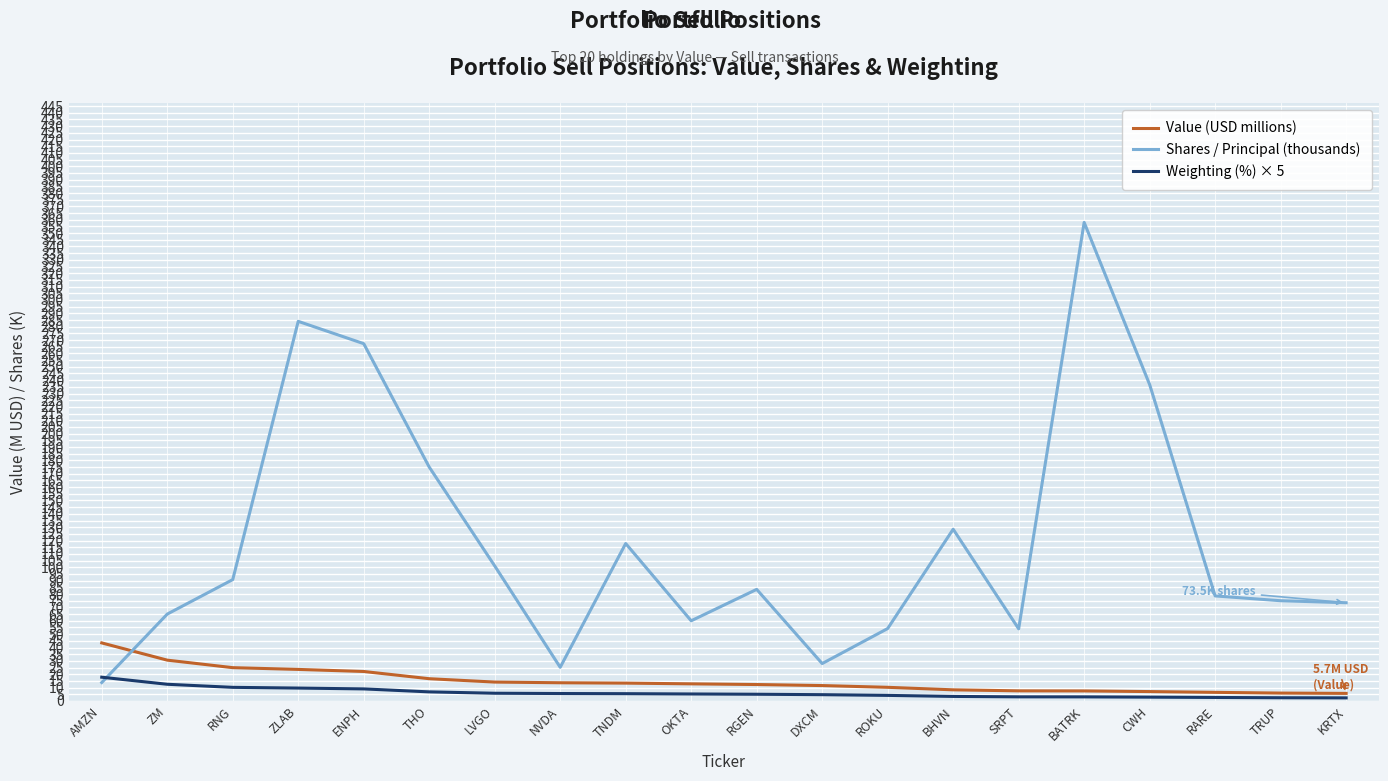

What is the highest value of the Weighting (%) × 5 series?

17.8